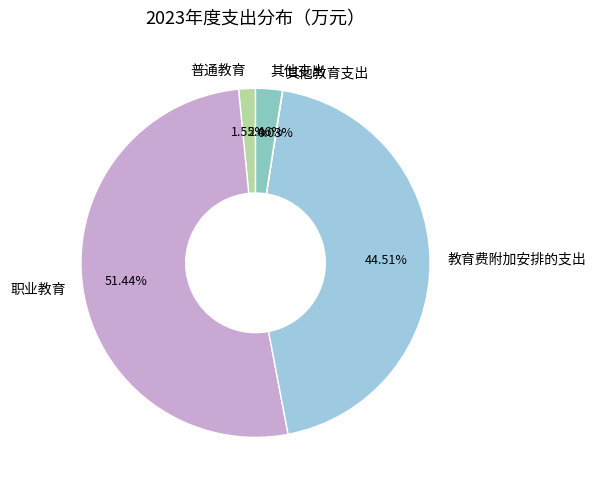

Does any single category account for the majority?

Yes